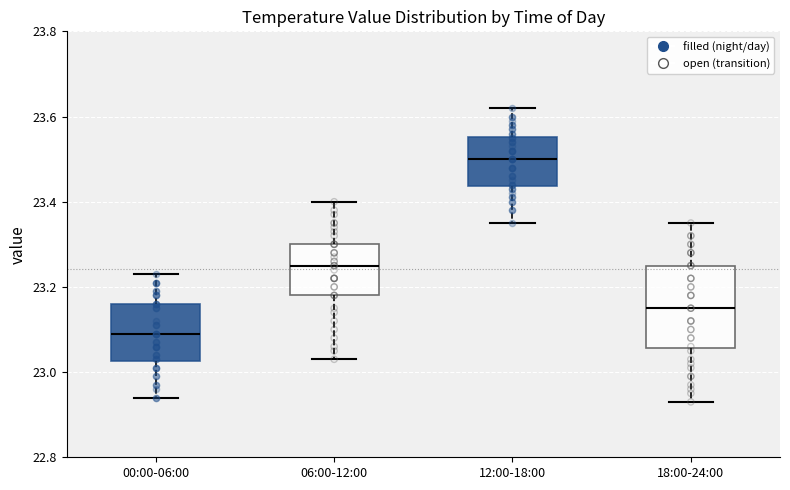

Which box has the highest median line?

12:00-18:00